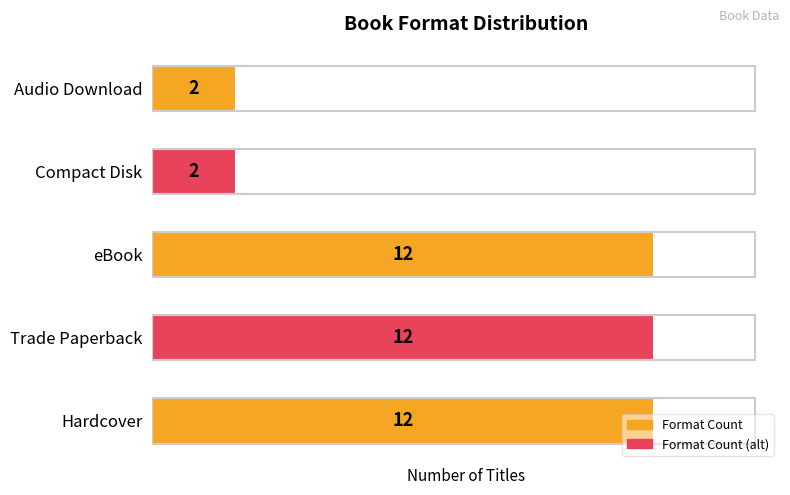

The value at Trade Paperback is 19. True or false?

False